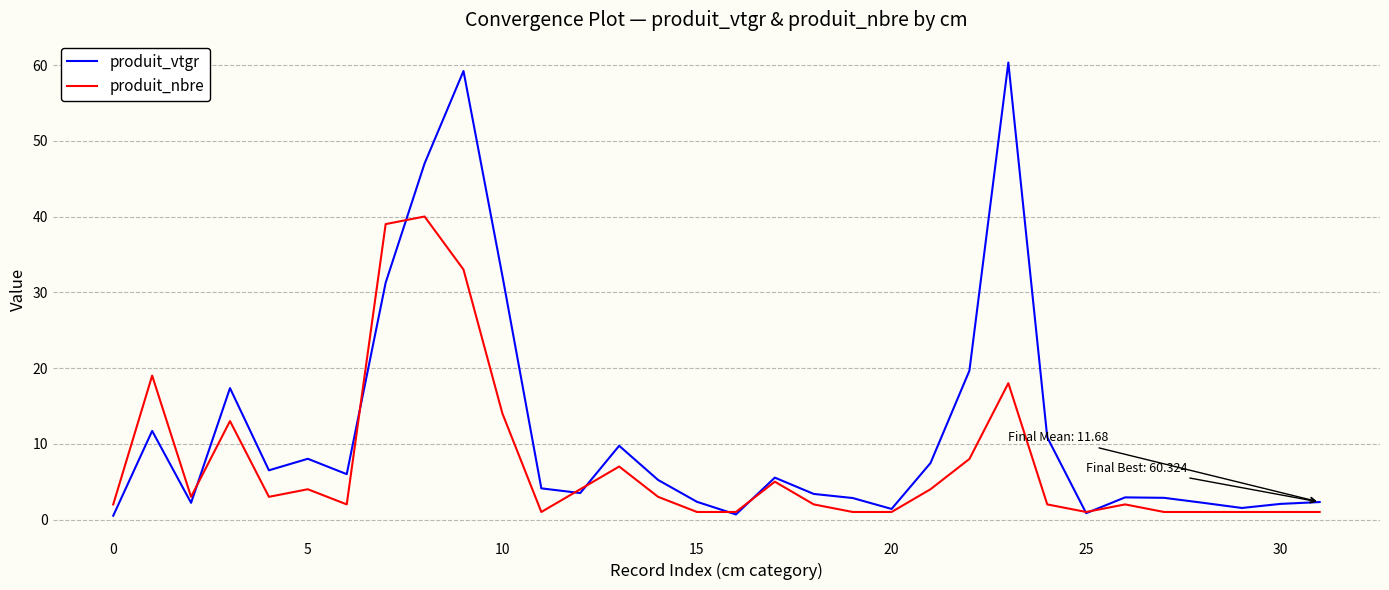

Does the chart display data point markers on the line(s)?

No